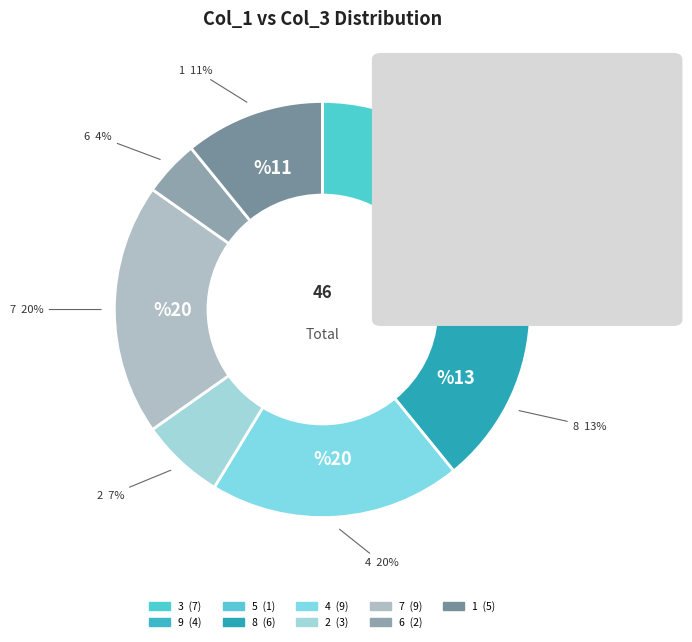

How much of the chart is everything except 5?

97.8%